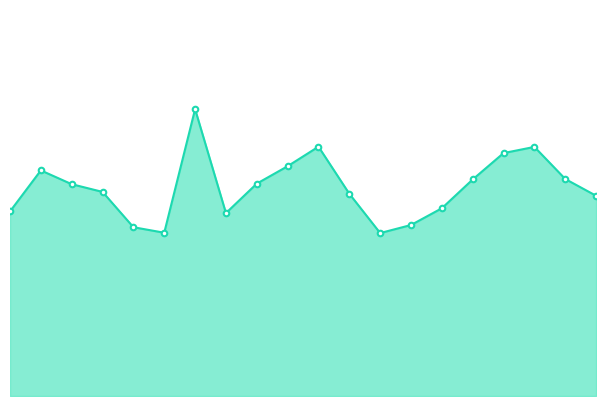

True or false: there are more than 1 points higher than both neighbors.

True